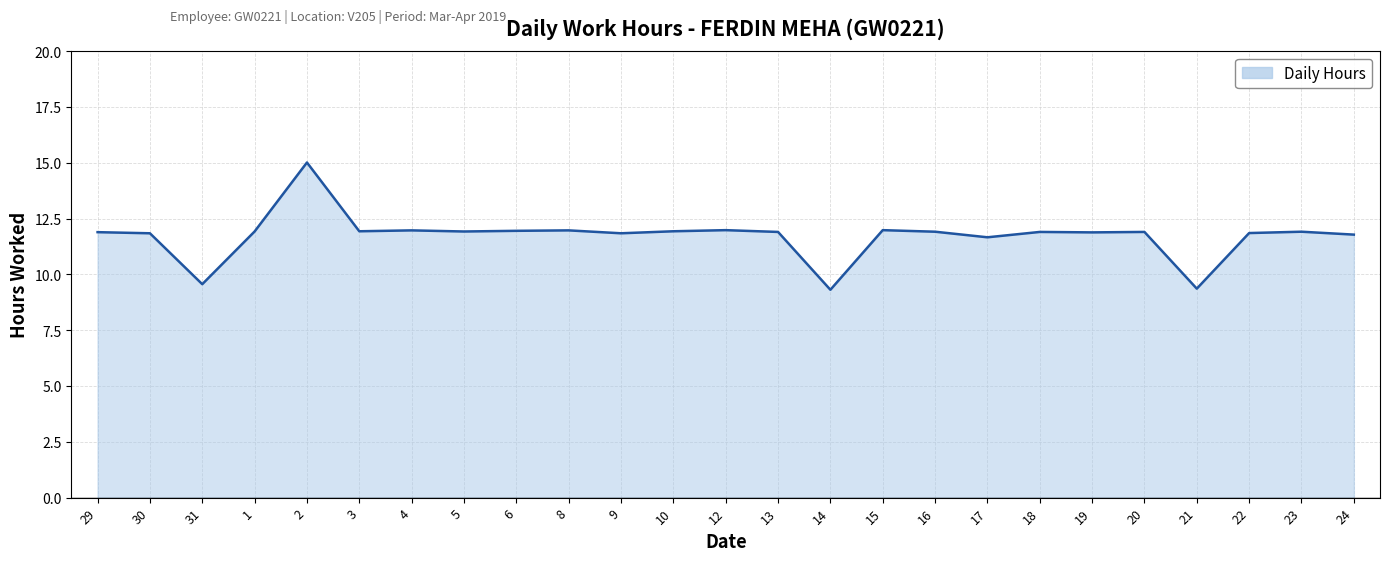

Does the chart have visible grid lines?

Yes